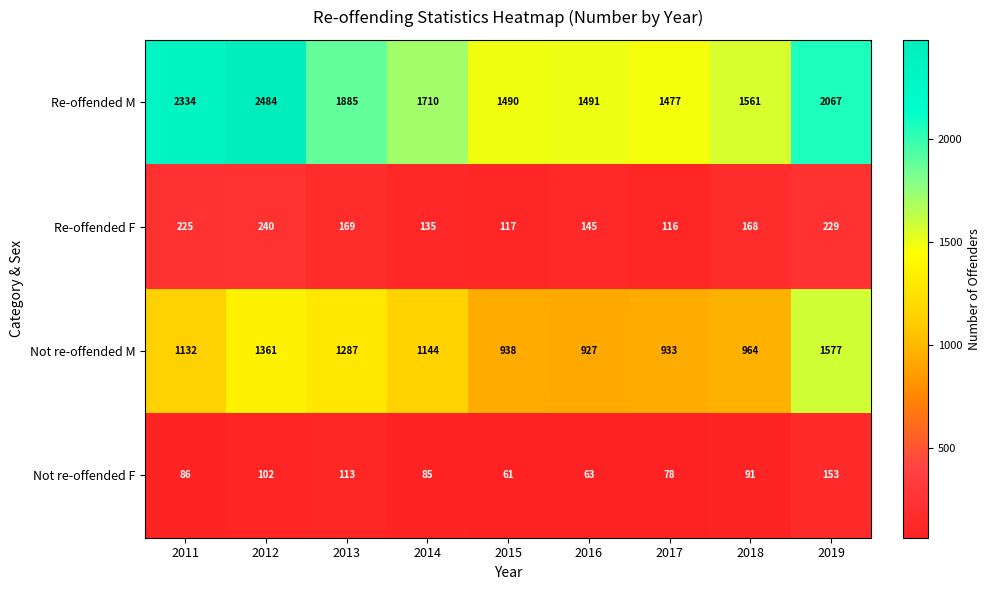

What is the difference between the highest and lowest values at 2016?

1428